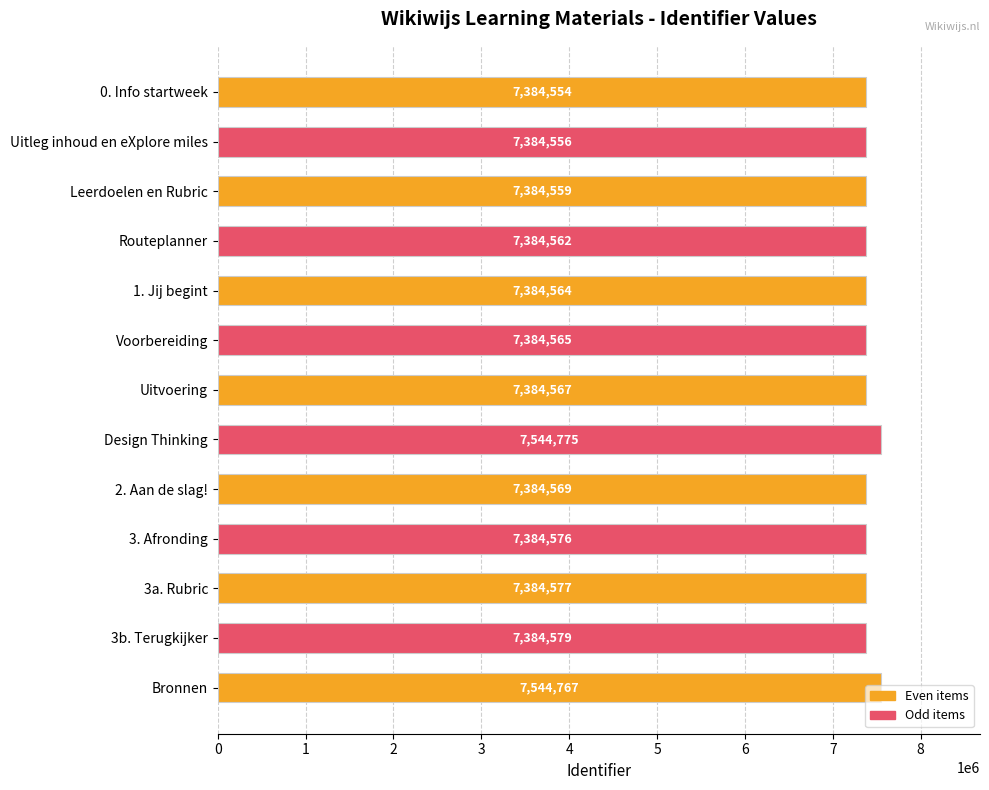

The chart shows a value of 2164282 at 1. Jij begint. True or false?

False